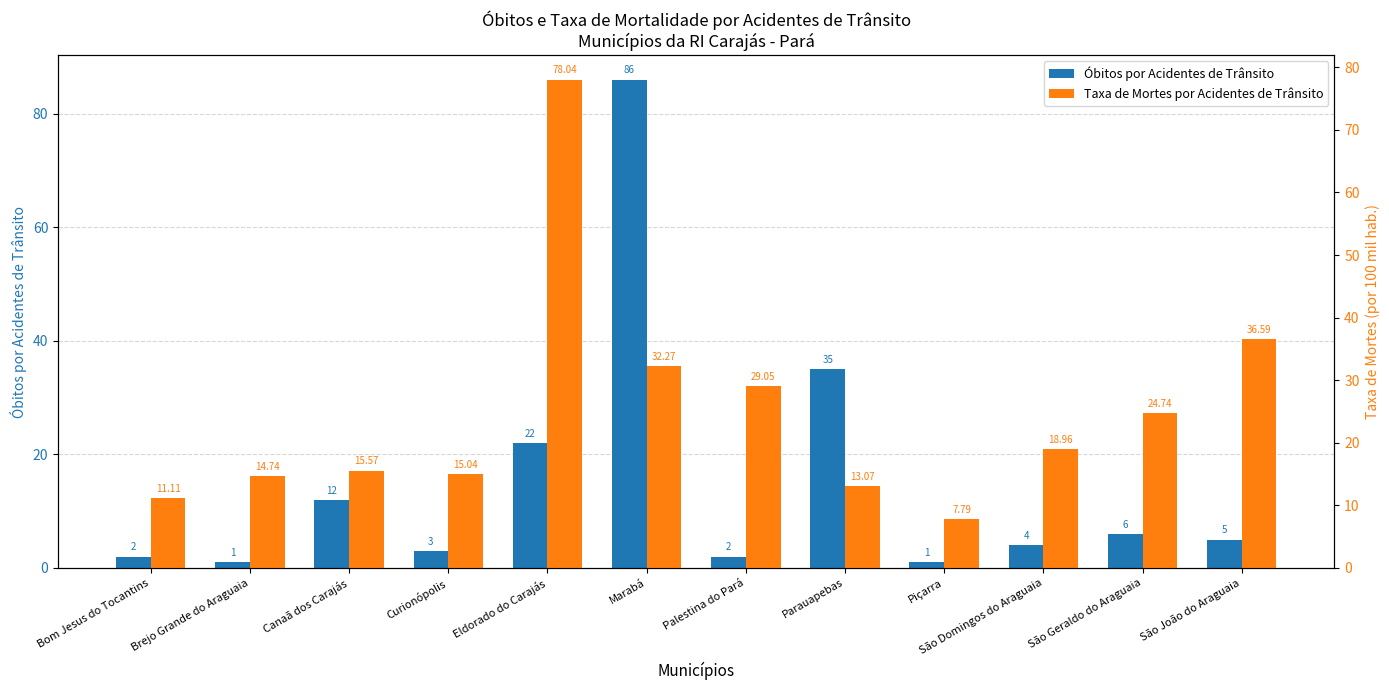

What is the sum of the Óbitos por Acidentes de Trânsito values at São Geraldo do Araguaia and Bom Jesus do Tocantins?

8.0